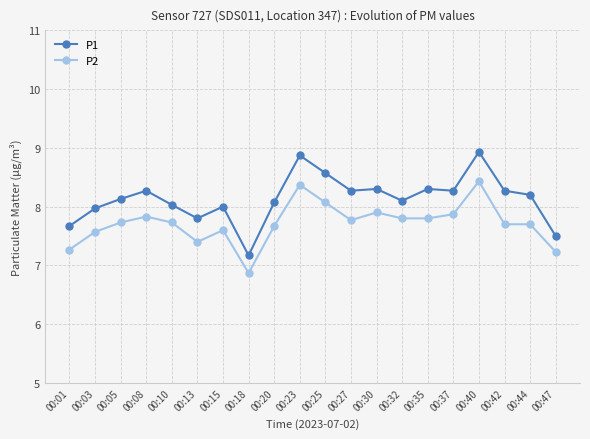

What is the difference between the P1 values at 00:25 and 00:10?

0.5